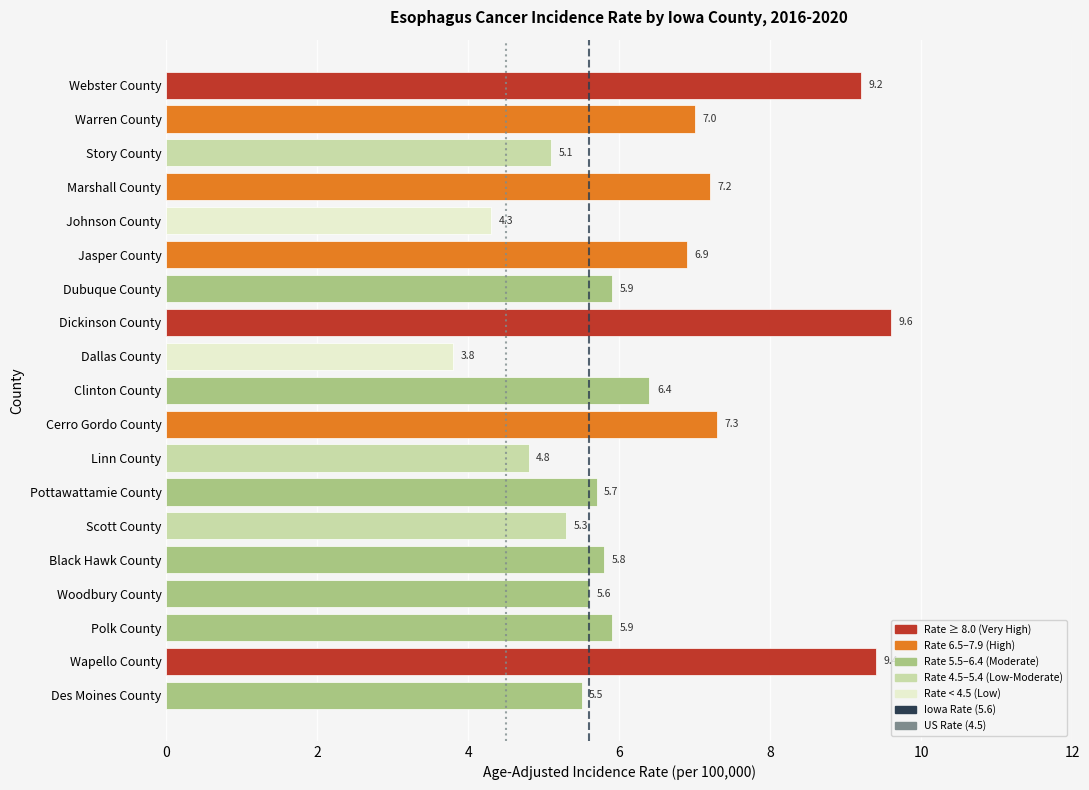

How many data points are less than 5?

3